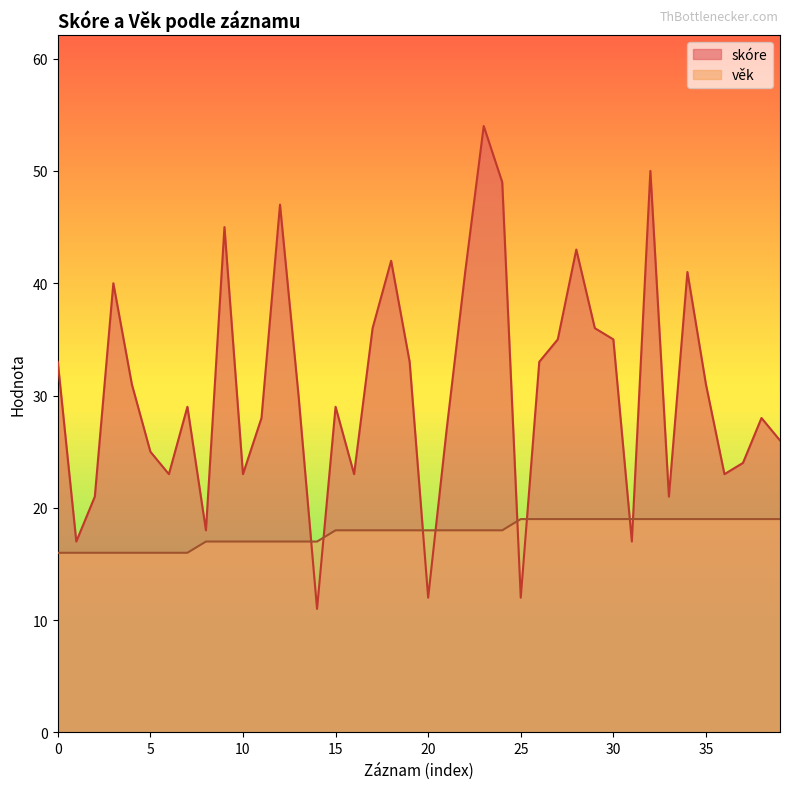

Which series changed the most between 5 and 12?

skóre